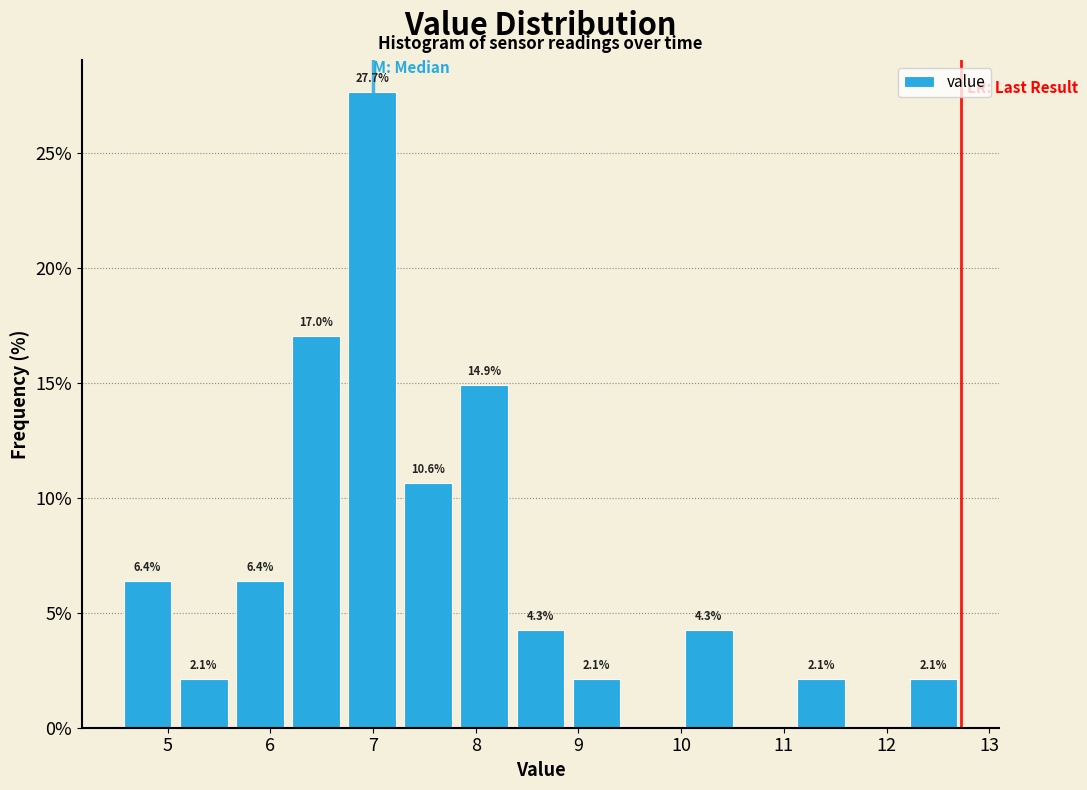

Over which range of the x-axis is the bar tallest?

6.7 to 7.3